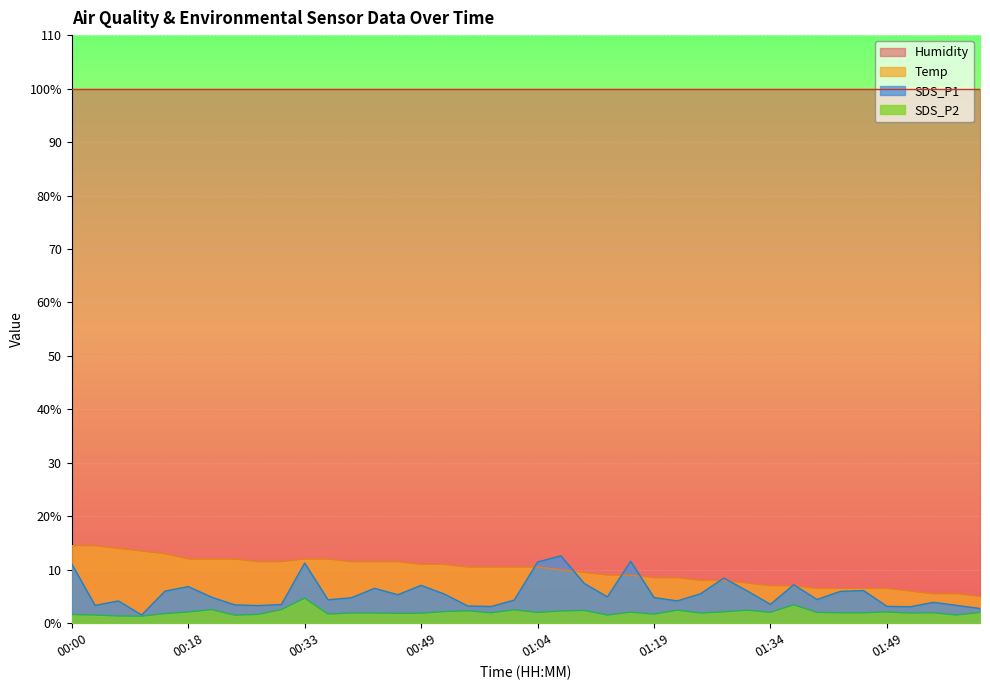

What is the label of the 23rd point from the right?

00:55